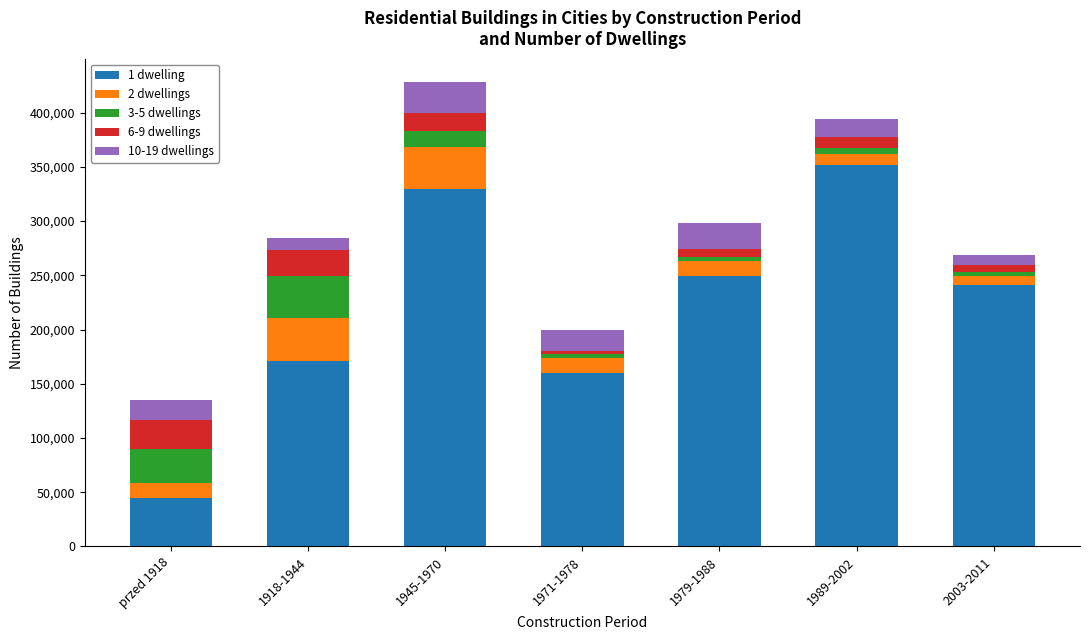

At which label does 1 dwelling reach its peak?

1989-2002